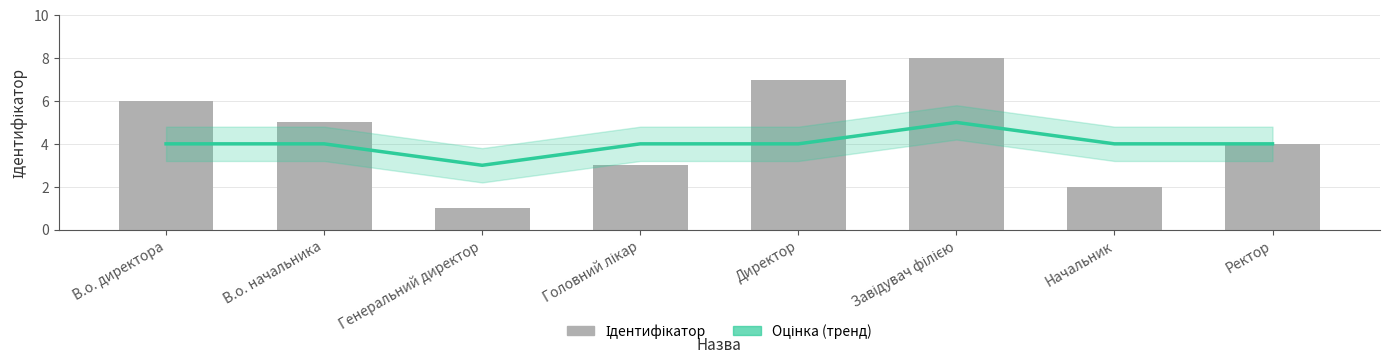

What is the smallest value displayed?

1